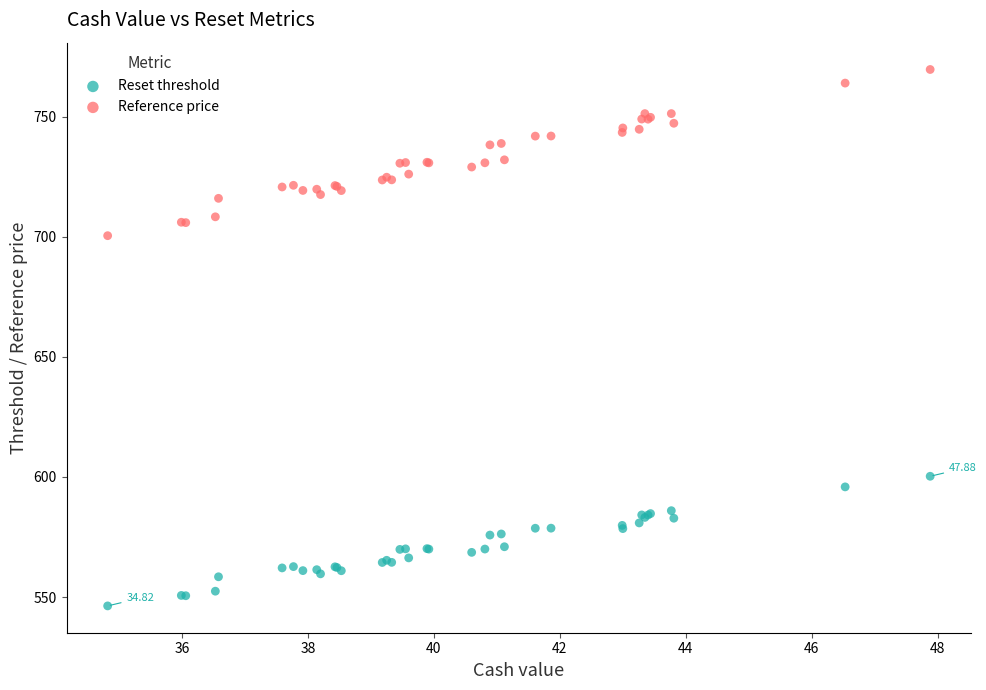

Which series contains the lowest Y value?

Reset threshold